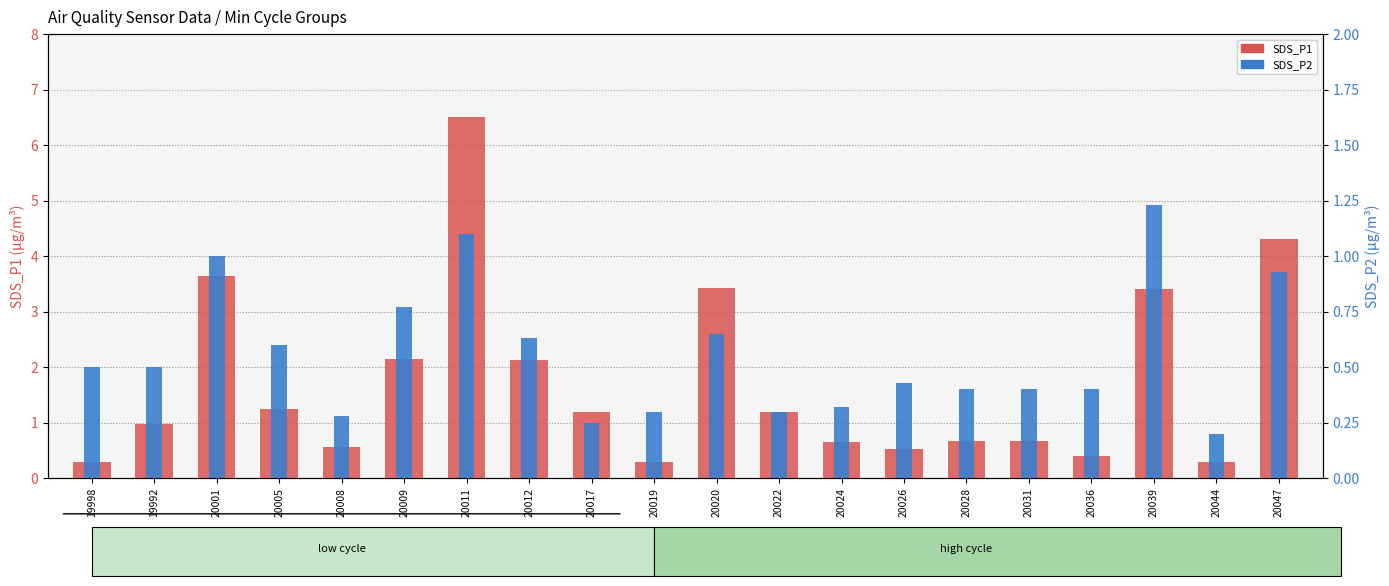

At which category is the sum across all series the highest?

20011